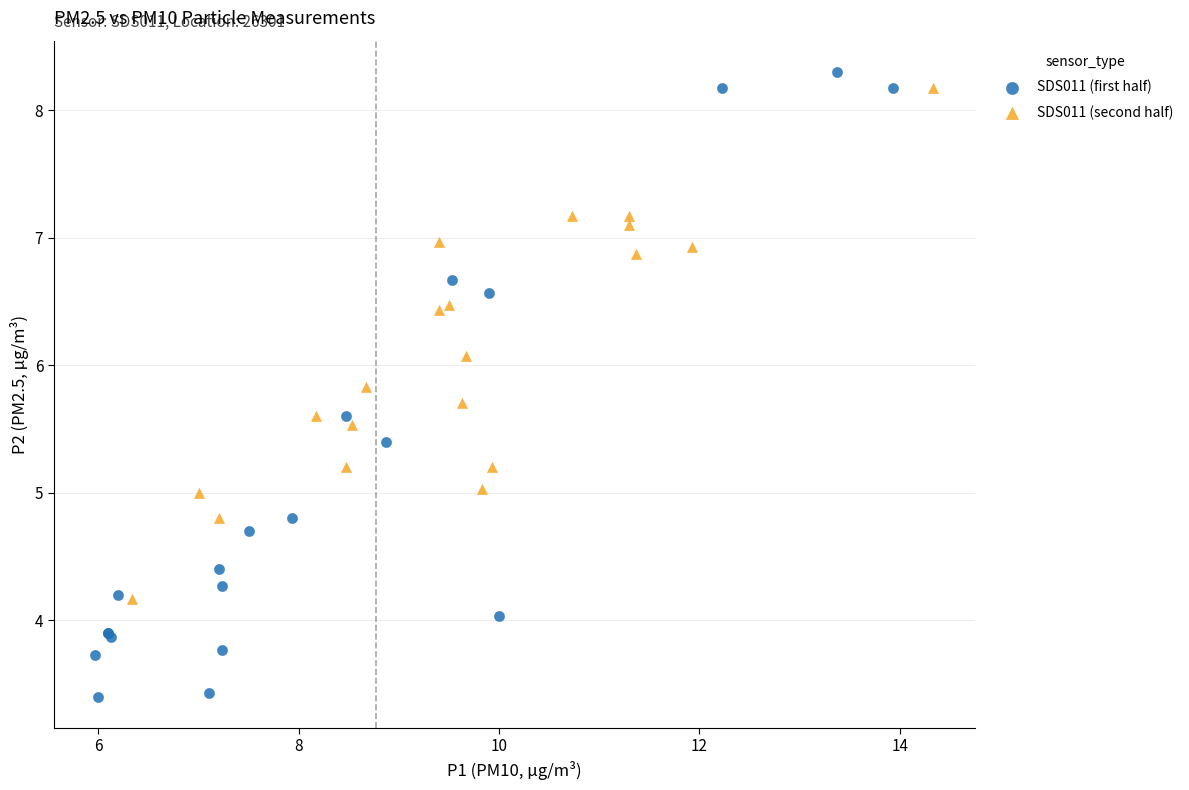

Which series contains the lowest Y value?

SDS011 (first half)